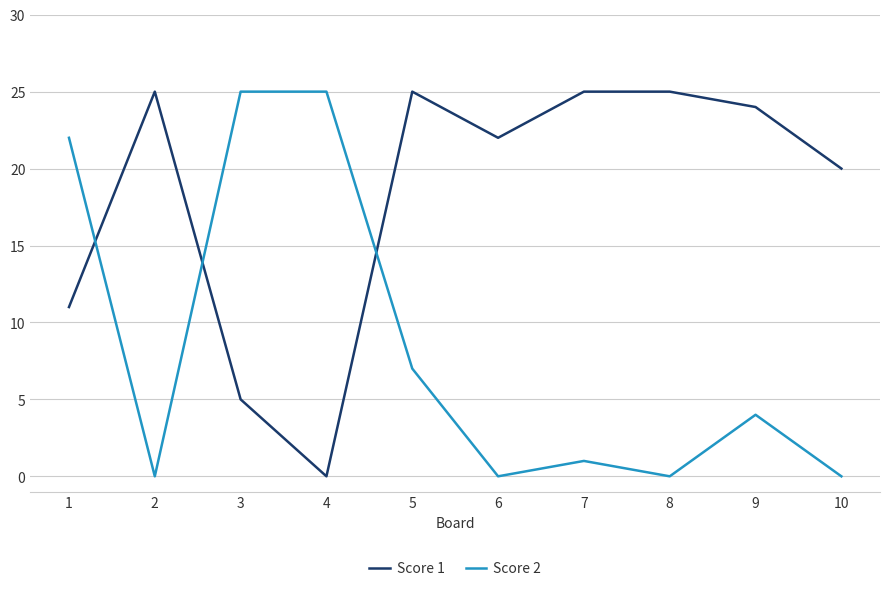

What is the sum of all Score 2 values?

84